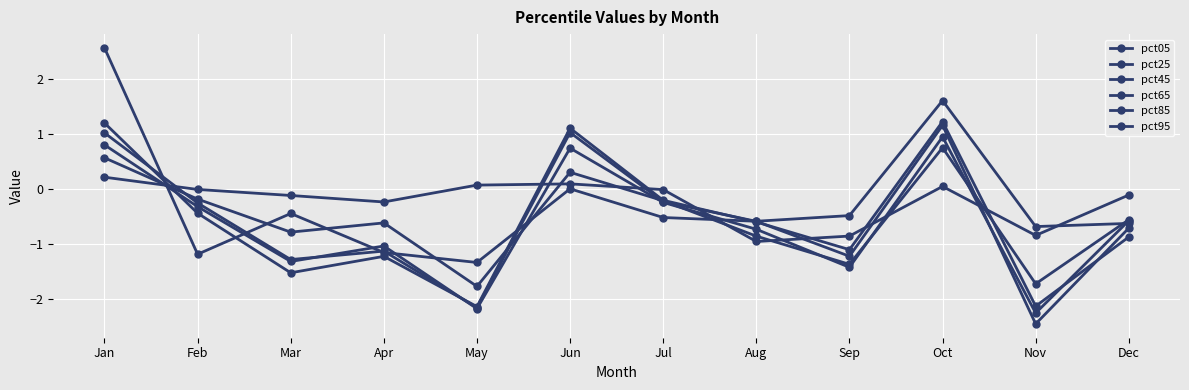

Does the chart have visible grid lines?

Yes